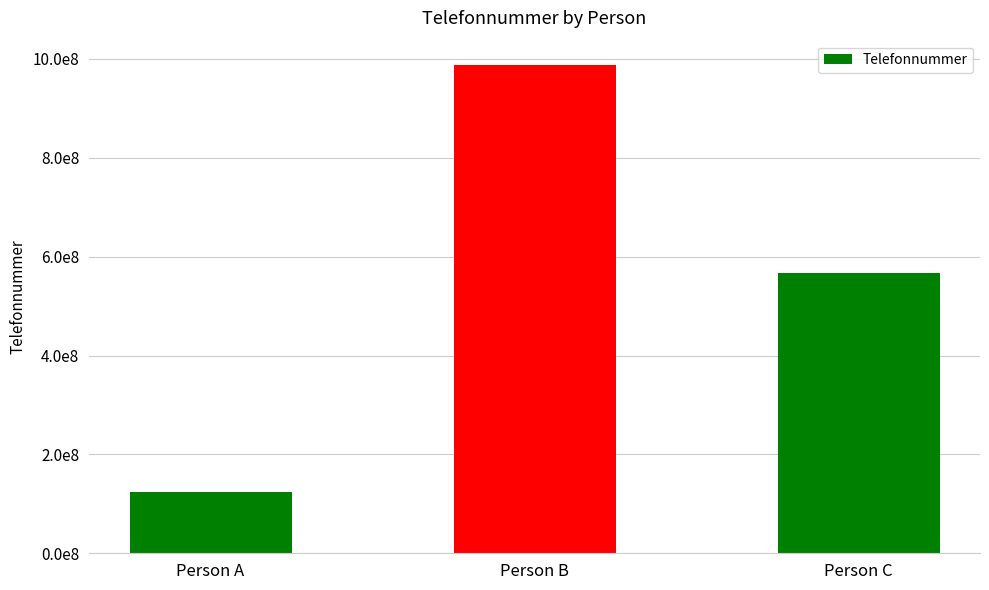

Which label corresponds to the smallest value in the chart?

Person A